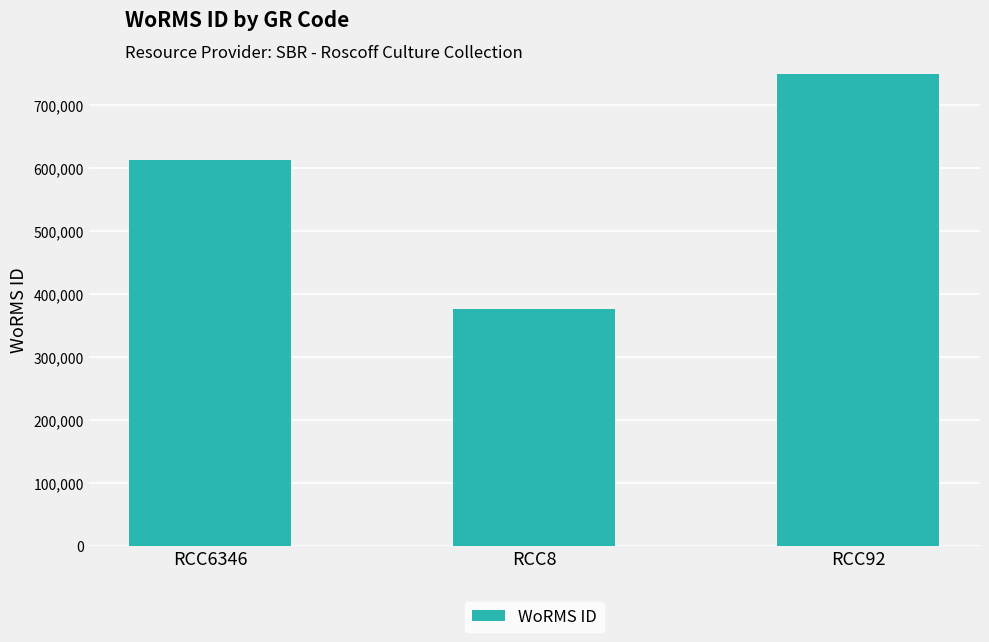

Where is the data nearest to the value 873071?

RCC6346